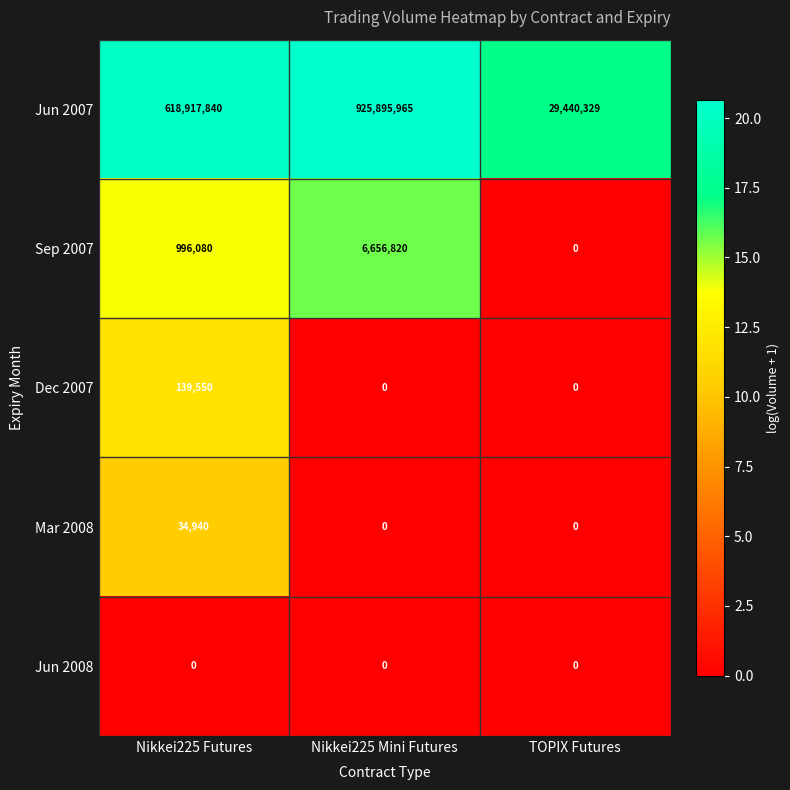

Which series has the widest spread of values?

Jun 2007